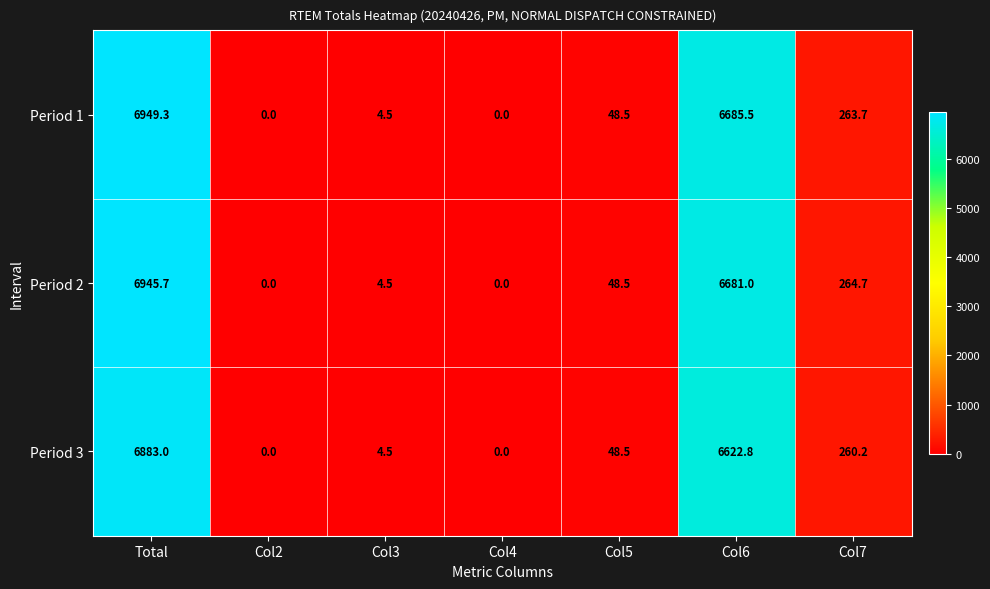

What is the greatest value displayed?

6949.3